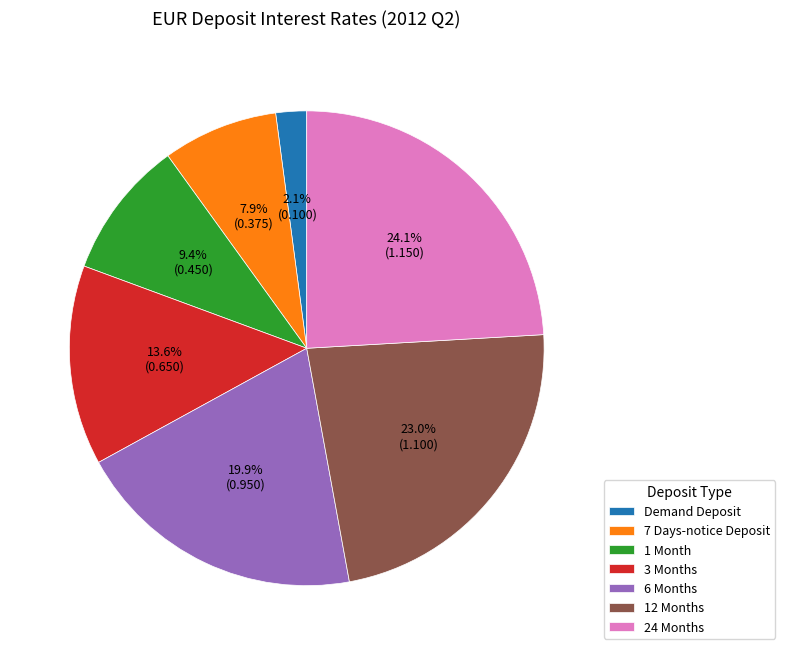

Which category has the smallest portion of the pie?

Demand Deposit